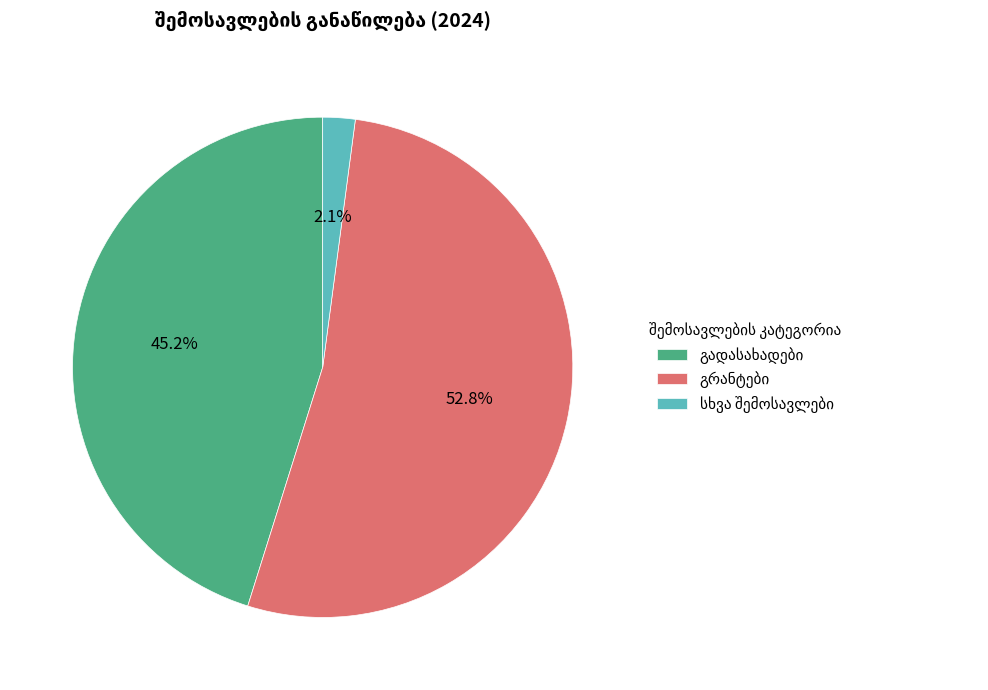

To the nearest percent, what is the average slice percentage?

33%